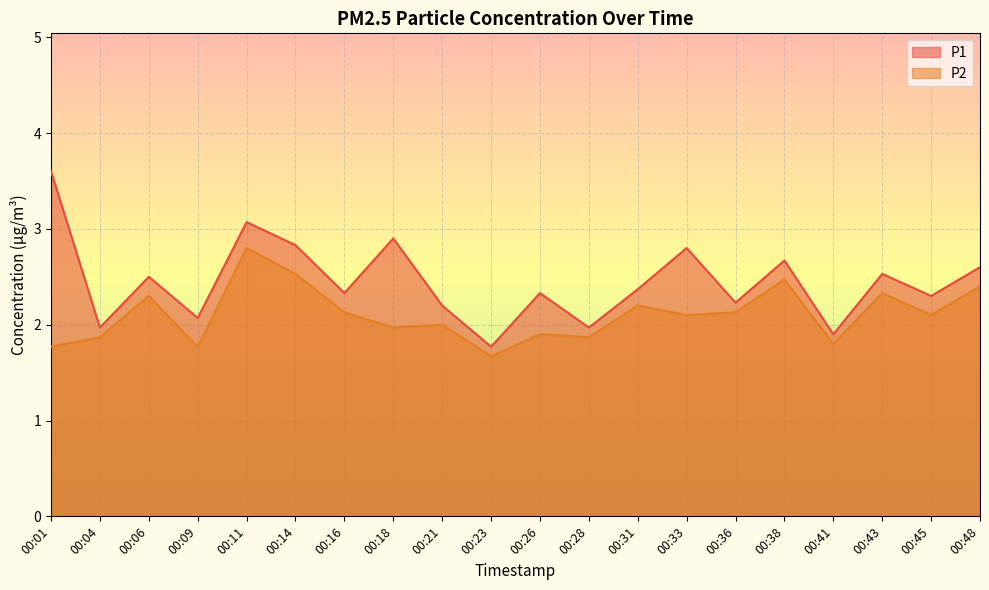

True or false: P1 and P2 cross at least once.

False